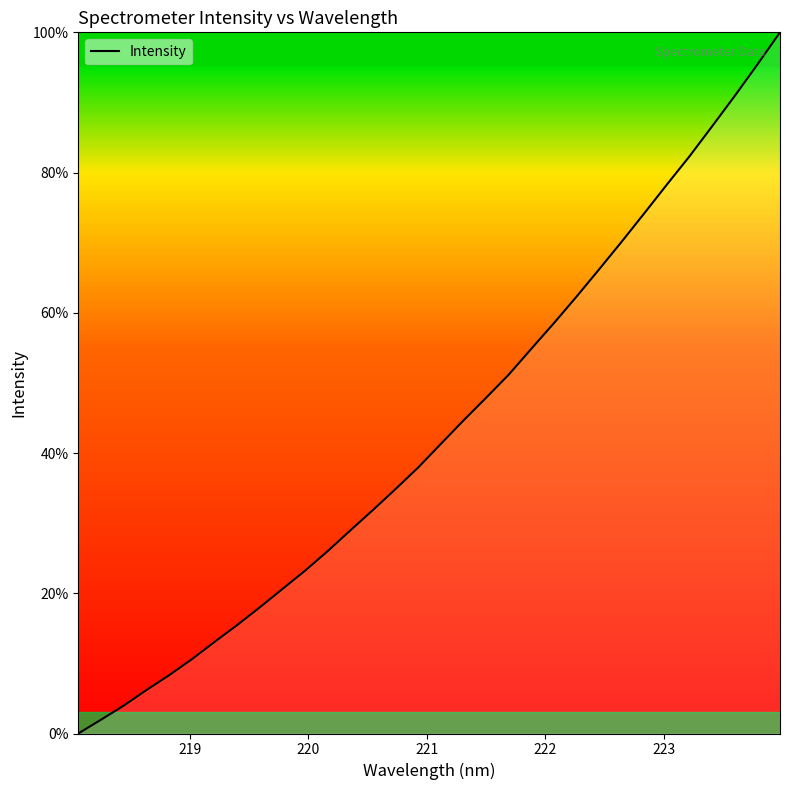

What is the difference between the maximum and minimum values?

100.0